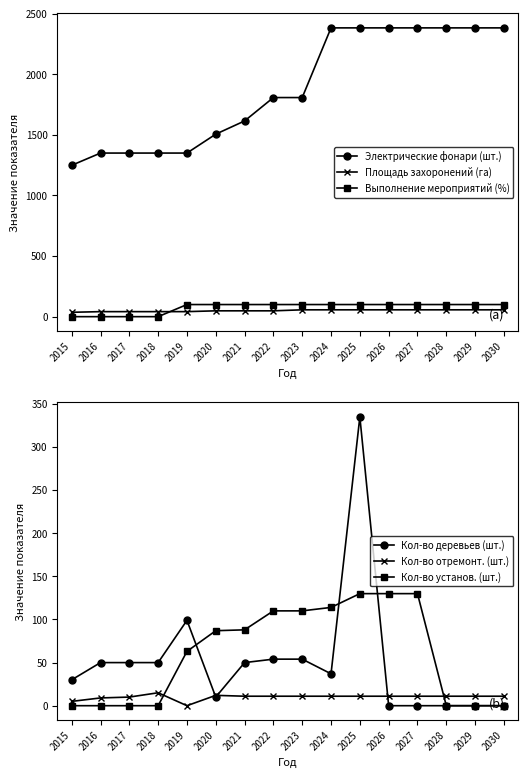

Rank the series by their maximum value, from lowest to highest.

Кол-во отремонт. (шт.), Площадь захоронений (га), Выполнение мероприятий (%), Кол-во установ. (шт.), Кол-во деревьев (шт.), Электрические фонари (шт.)